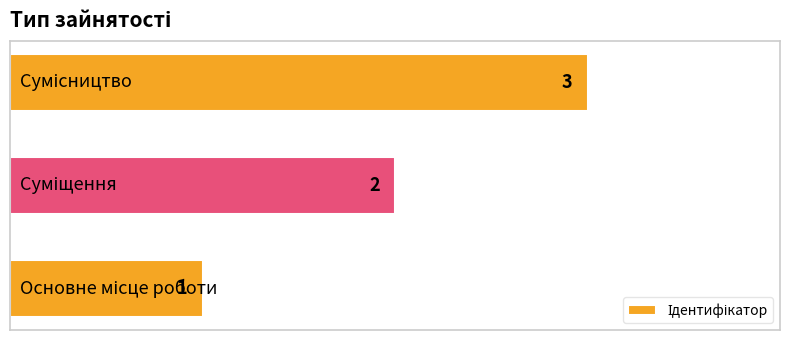

What is the sum of all values?

6